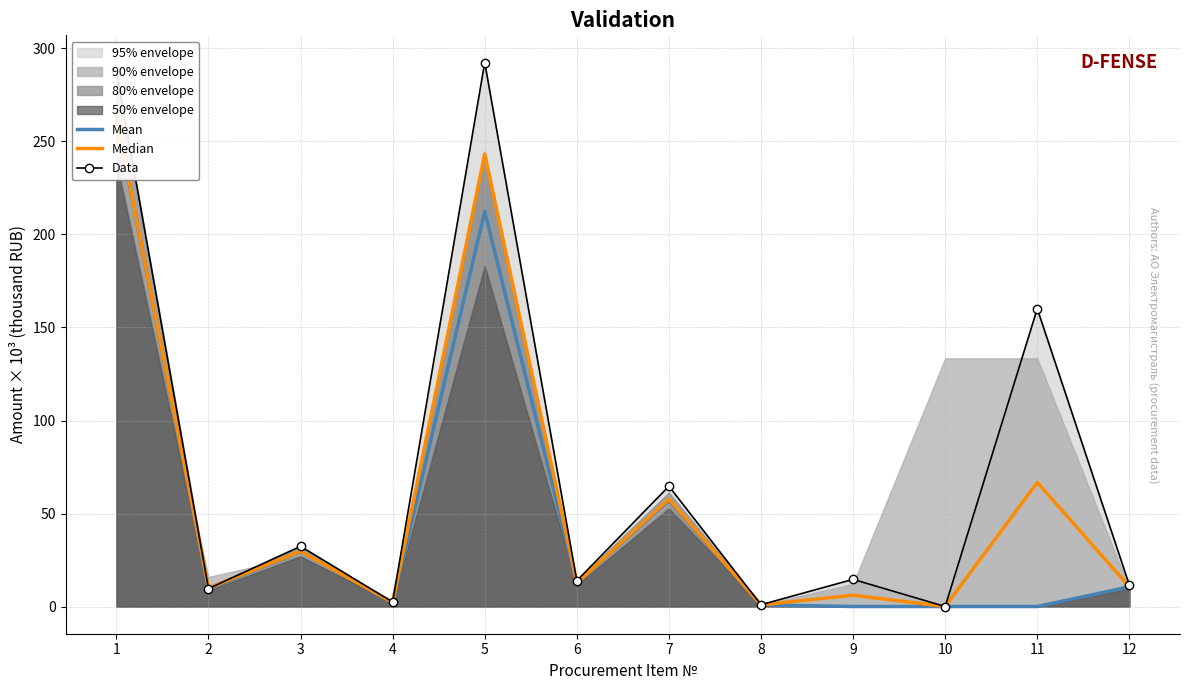

True or false: Median has a value of 243.2 at 5.

True